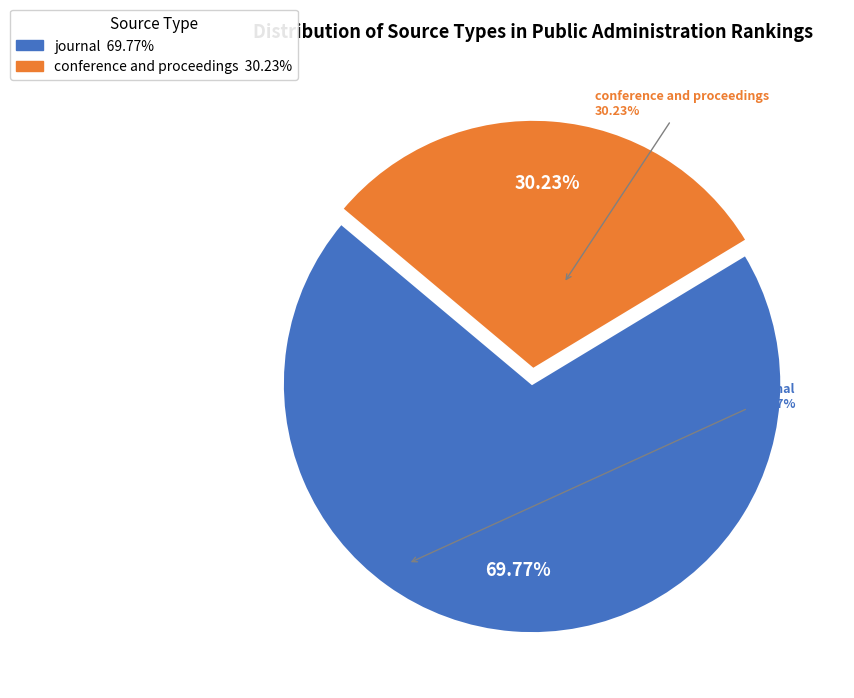

To the nearest percent, what is the average slice percentage?

50%